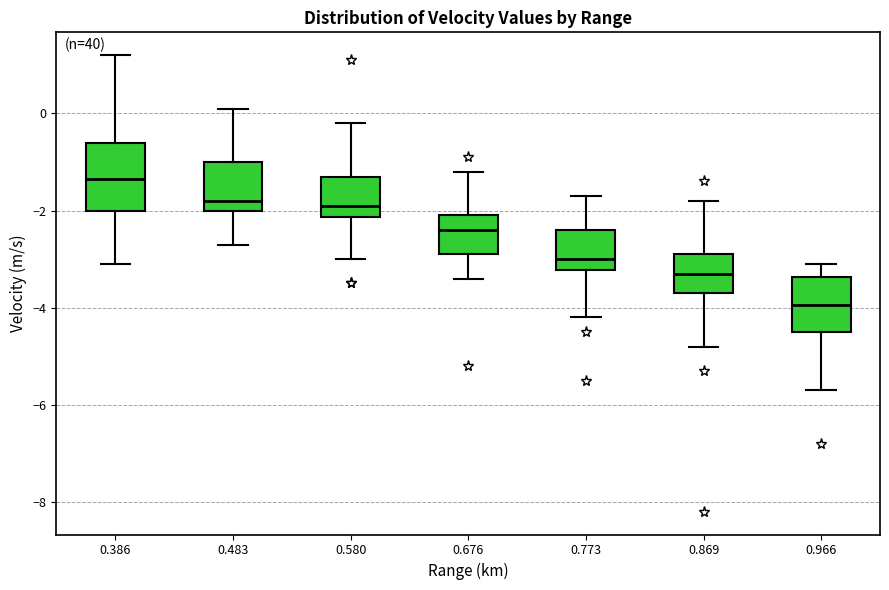

Reading left to right, transcribe this box plot: for each box, give where its median line is, the range the box spans, and where its two whiskers end, as read against the y-axis. The values are not printed on the chart, so give them approximately, as read against the axis.

0.386: median -1.4, box -2.0 to -0.6, whiskers -3.0 to 1.2
0.483: median -1.8, box -2.0 to -1.0, whiskers -2.6 to 0.2
0.580: median -1.8, box -2.2 to -1.2, whiskers -3.0 to -0.2
0.676: median -2.4, box -2.8 to -2.0, whiskers -3.4 to -1.2
0.773: median -3.0, box -3.2 to -2.4, whiskers -4.2 to -1.6
0.869: median -3.2, box -3.6 to -2.8, whiskers -4.8 to -1.8
0.966: median -4.0, box -4.4 to -3.4, whiskers -5.6 to -3.0